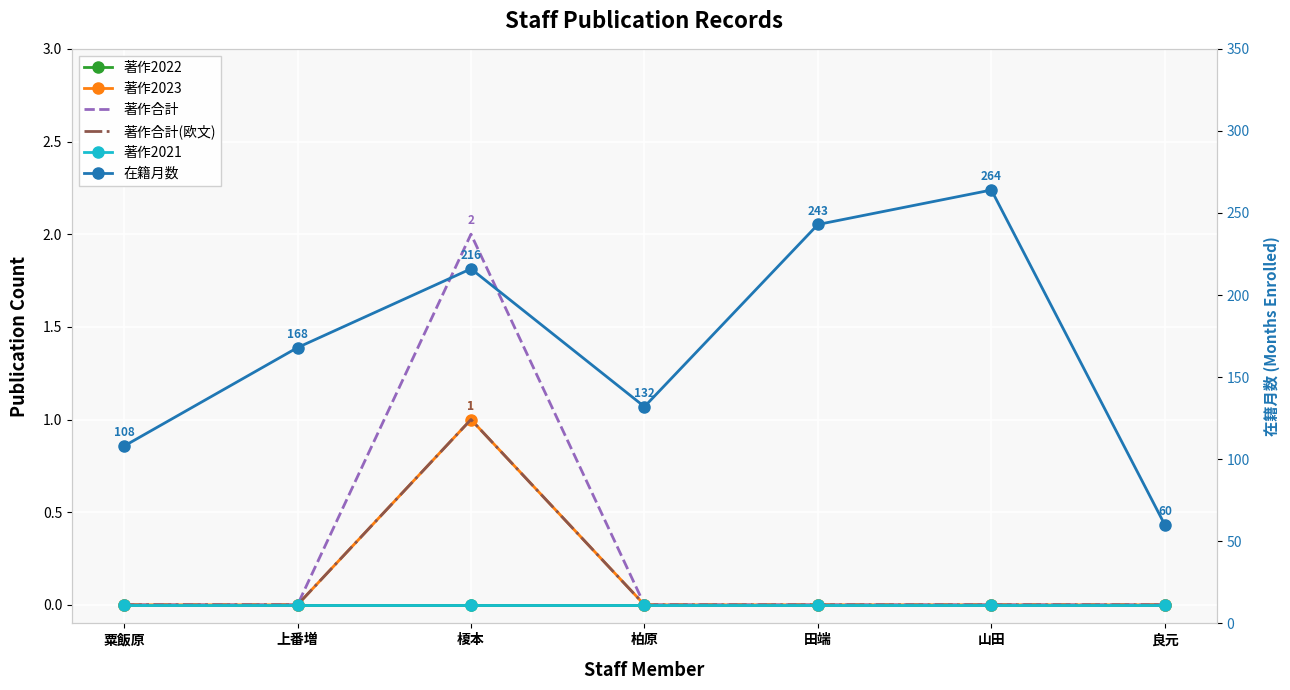

How many values in 著作合計(欧文) are above zero?

1